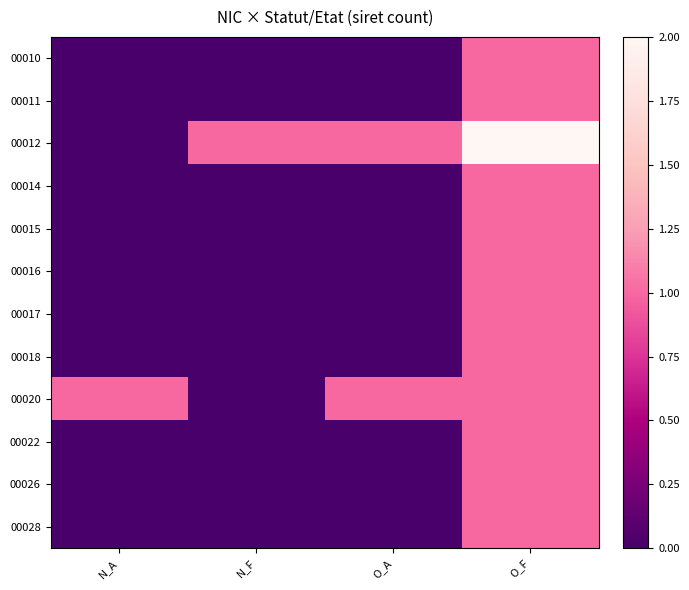

At which category is the sum across all series the highest?

O_F